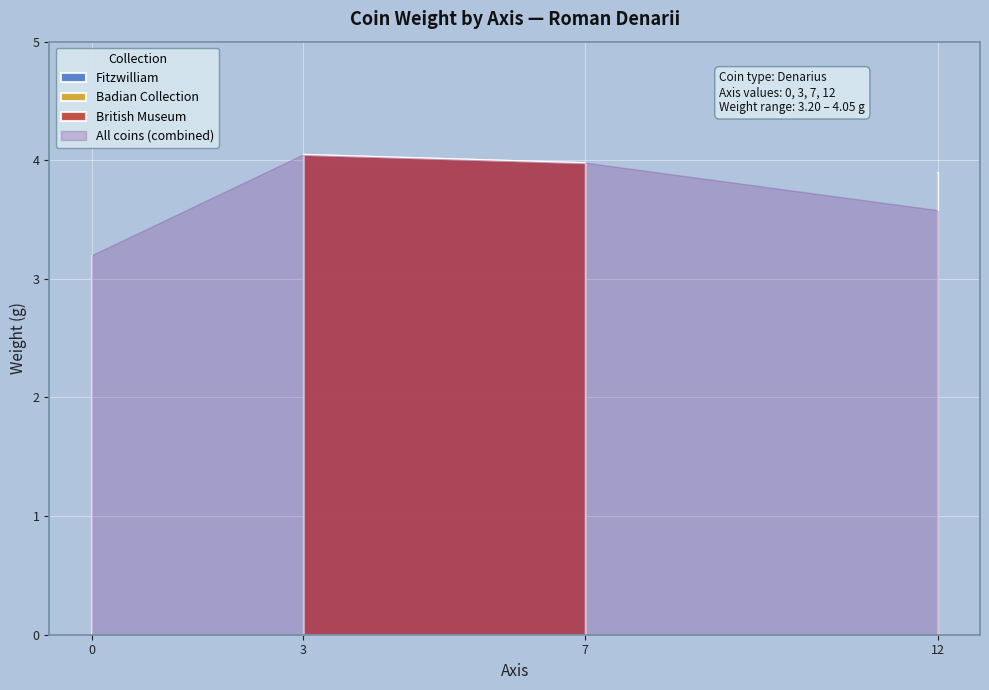

Is it true that the value at 7 is 4.0?

True